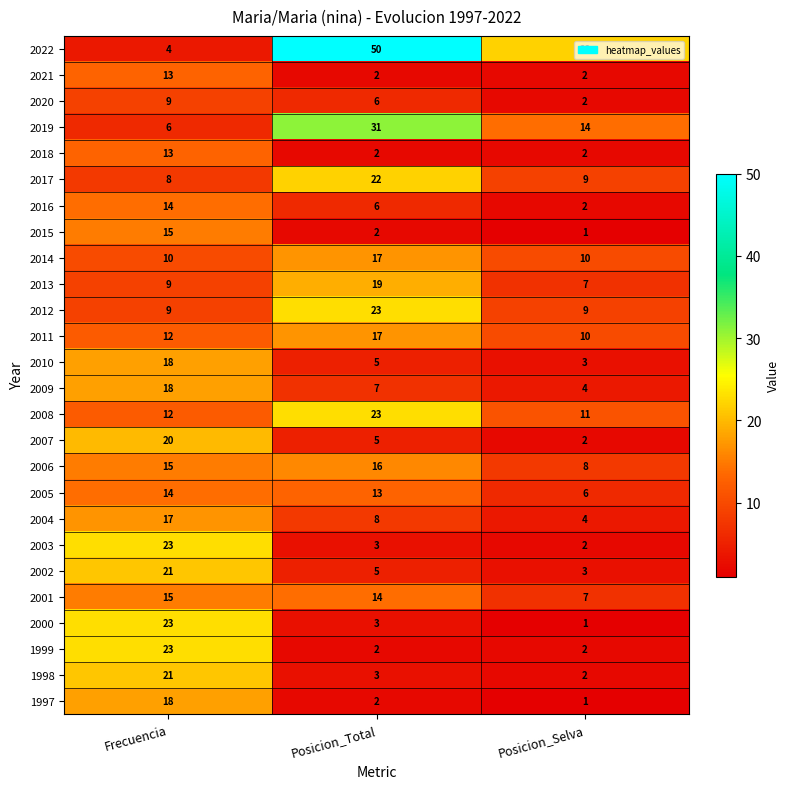

What is the sum of all 2021 values?

17